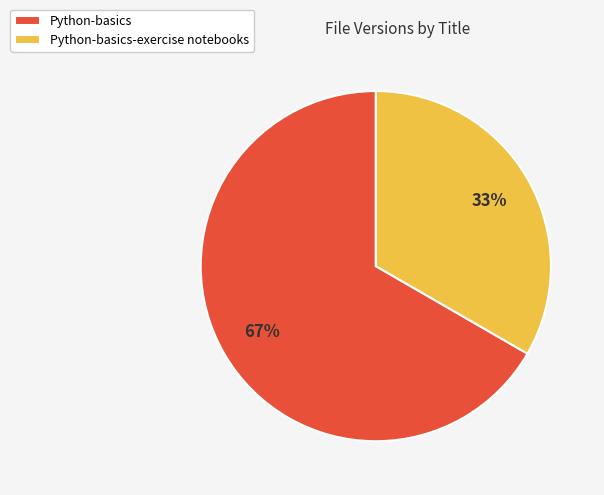

Is the sum of Python-basics and Python-basics-exercise notebooks greater than half?

Yes